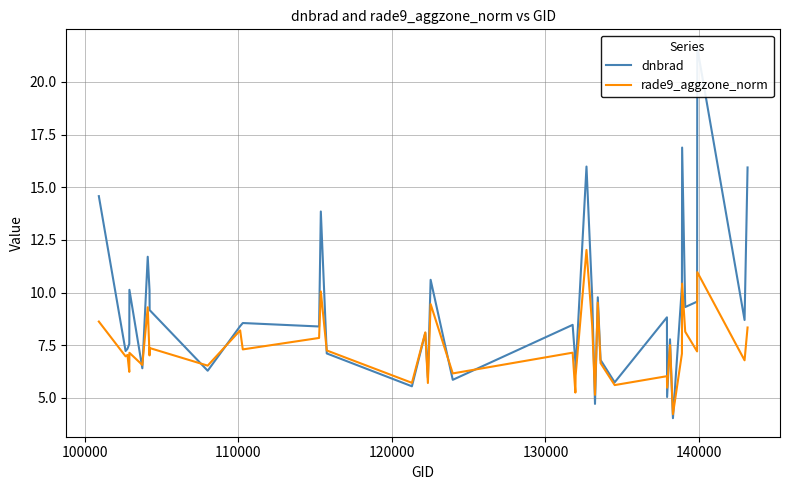

Reading right to left, extract all data points from this chart.

dnbrad: 15.9	8.7	21.6	9.6	9.3	16.9	10.3	4.0	7.8	5.0	8.8	5.7	6.8	9.8	4.7	9.8	16.0	6.3	6.7	8.5	5.9	10.6	6.0	8.1	5.6	7.1	13.8	8.4	8.6	8.4	6.3	9.2	10.1	11.7	6.4	10.1	7.6	7.3	7.2	14.6
rade9_aggzone_norm: 8.3	6.8	11.0	7.2	8.1	10.4	7.1	4.2	7.5	5.5	6.0	5.6	6.7	9.5	5.1	8.4	12.0	6.1	5.3	7.1	6.2	9.5	5.7	8.1	5.7	7.3	10.1	7.8	7.3	8.2	6.5	7.4	7.0	9.3	6.6	7.1	6.2	7.0	7.0	8.6